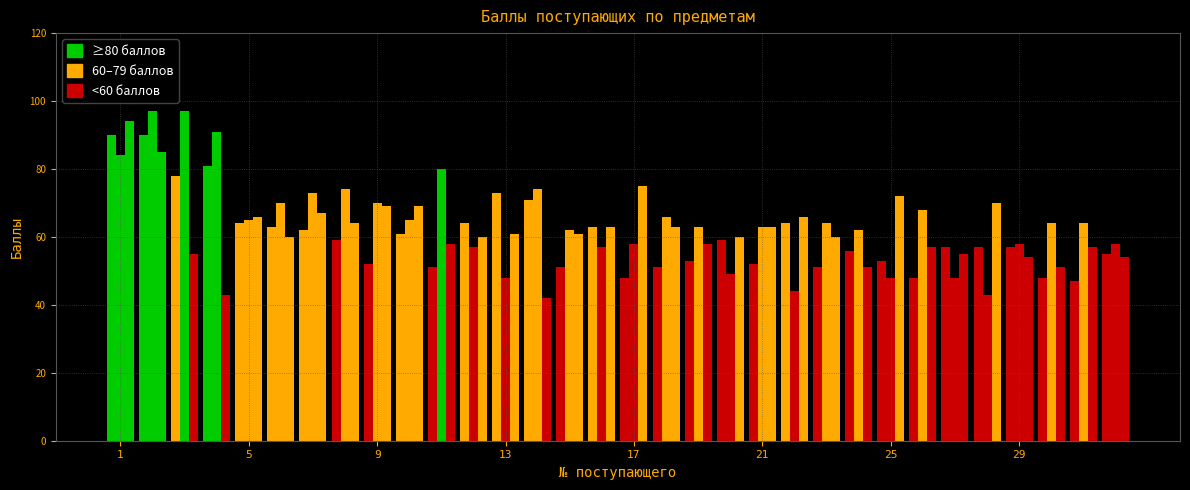

Is it true that Биология/Иностр. equals 68 at 20?

False